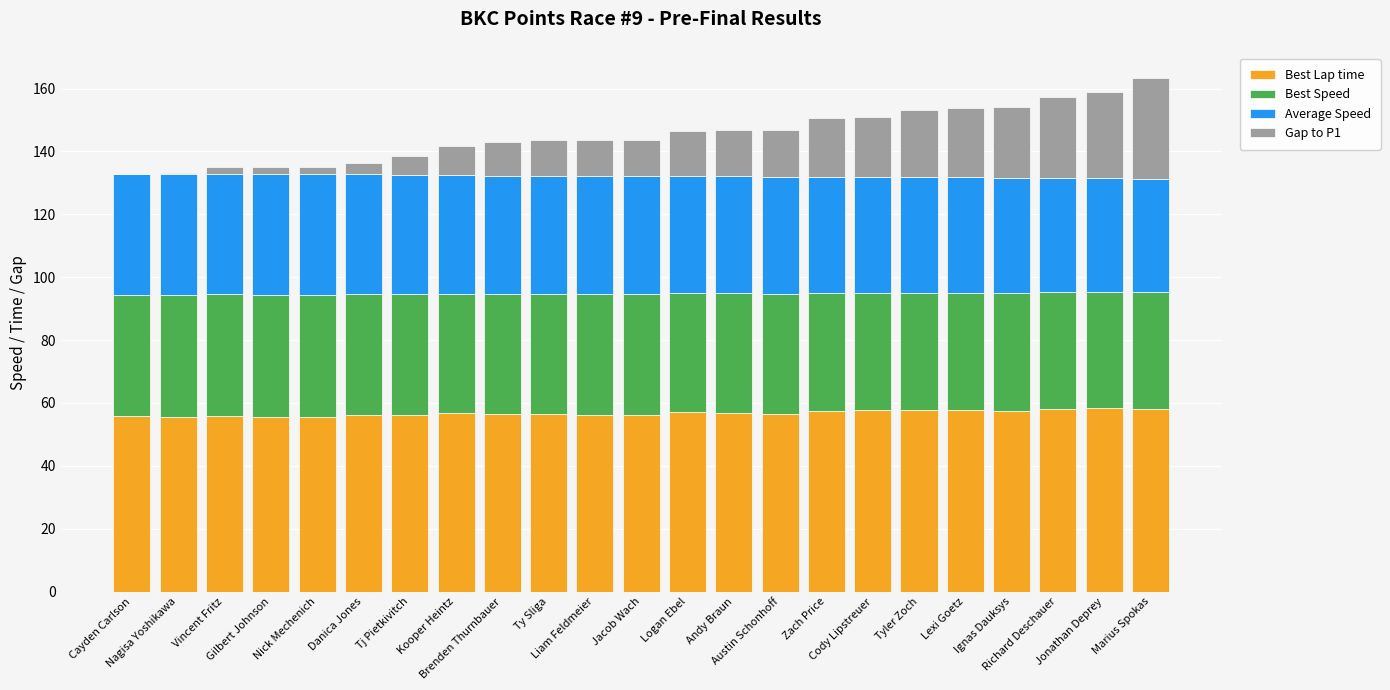

What is the sum of all Best Lap time values?

1305.6